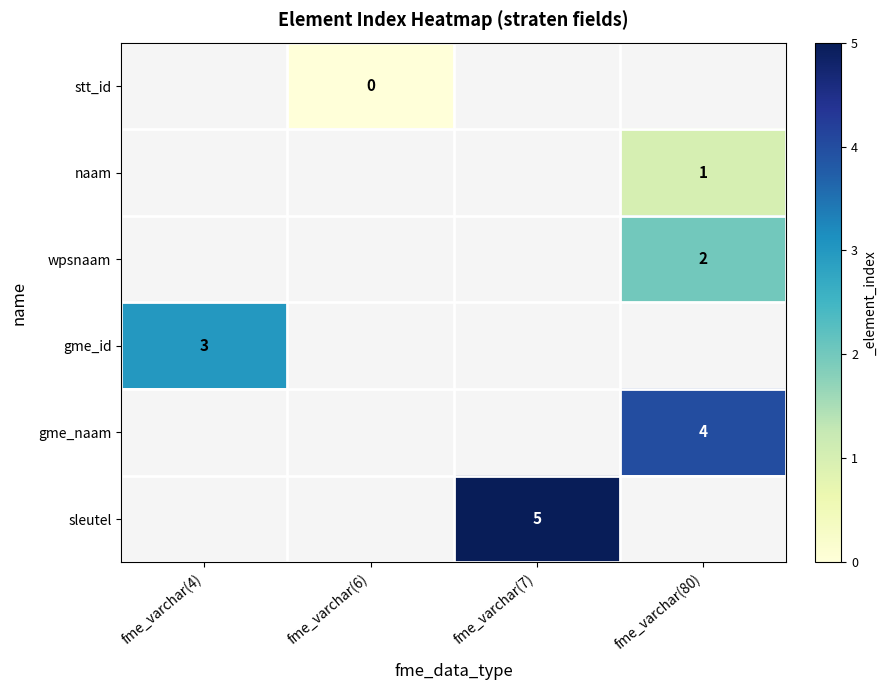

Which category has the lowest value across all series?

fme_varchar(6)